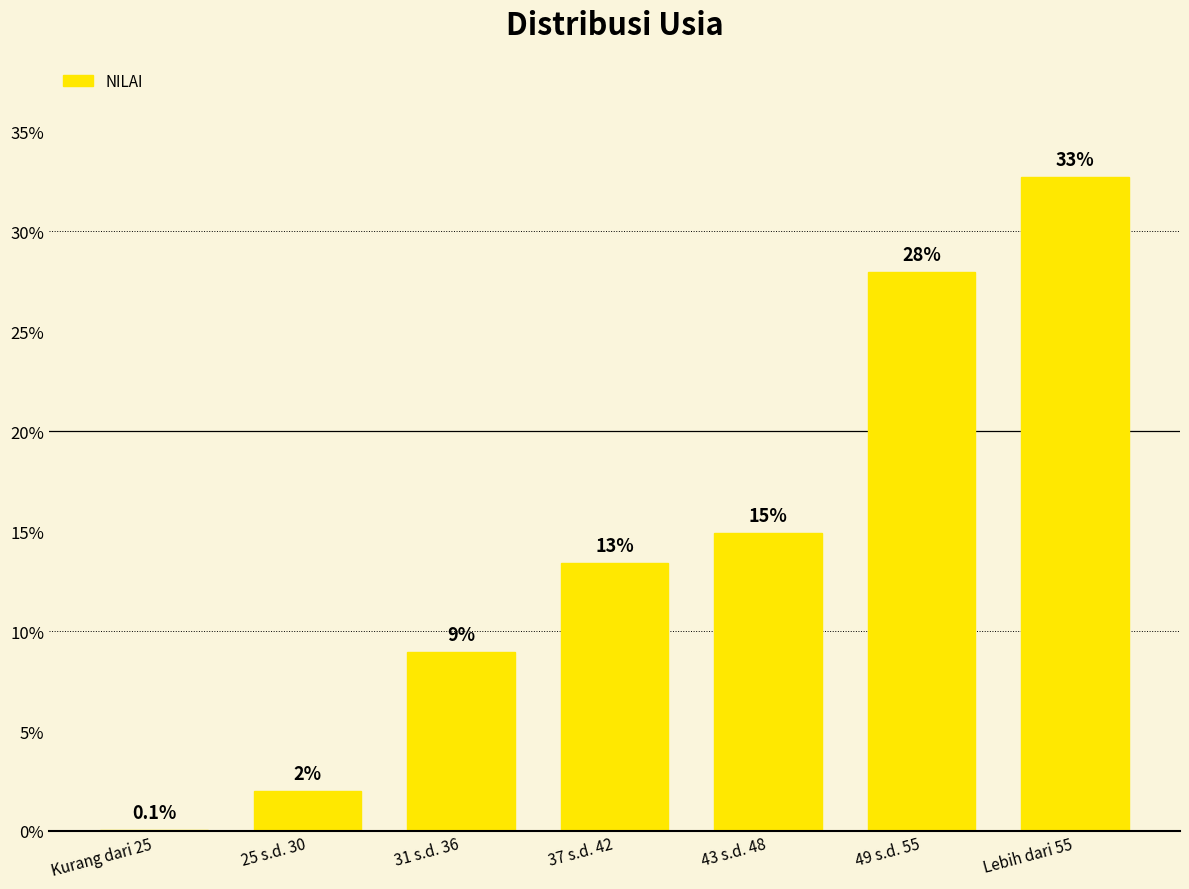

List the labels in order of value, smallest first.

Kurang dari 25, 25 s.d. 30, 31 s.d. 36, 37 s.d. 42, 43 s.d. 48, 49 s.d. 55, Lebih dari 55